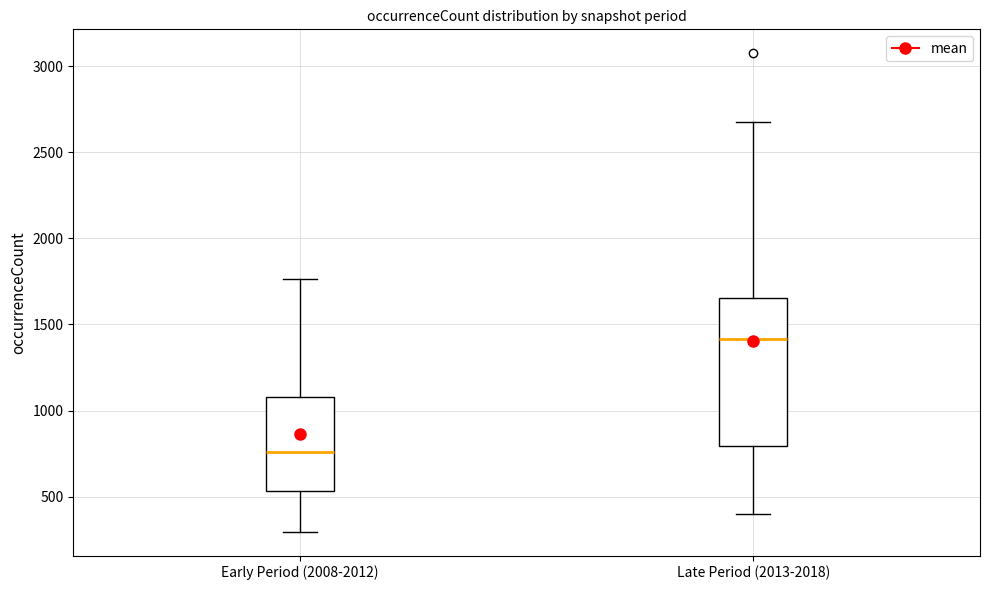

Reading left to right, transcribe this box plot: for each box, give where its median line is, the range the box spans, and where its two whiskers end, as read against the y-axis. The values are not printed on the chart, so give them approximately, as read against the axis.

Early Period (2008-2012): median 750, box 550 to 1100, whiskers 300 to 1750
Late Period (2013-2018): median 1400, box 800 to 1650, whiskers 400 to 2650